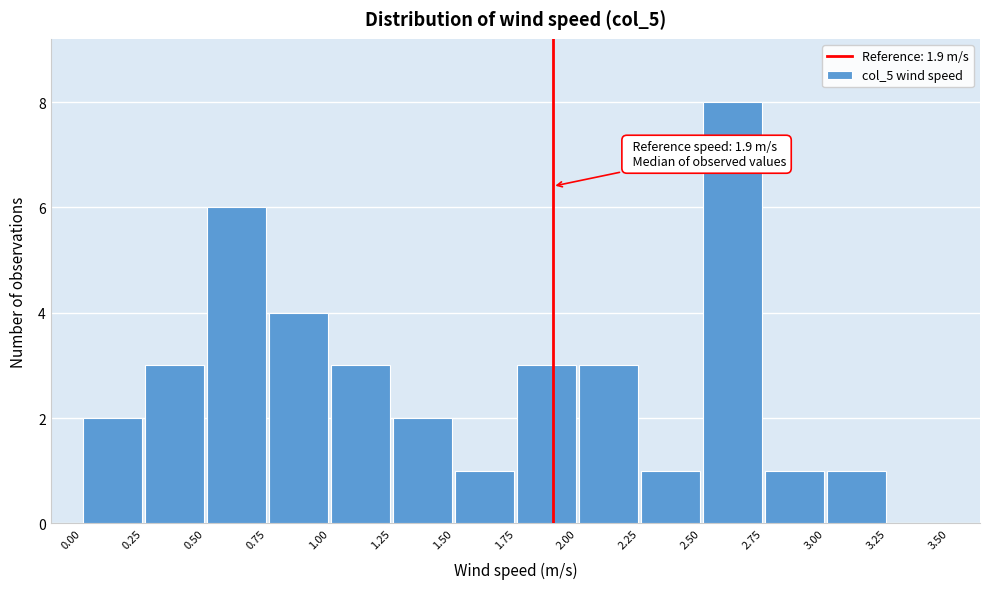

Over which range of the x-axis is the bar tallest?

2.50 to 2.75